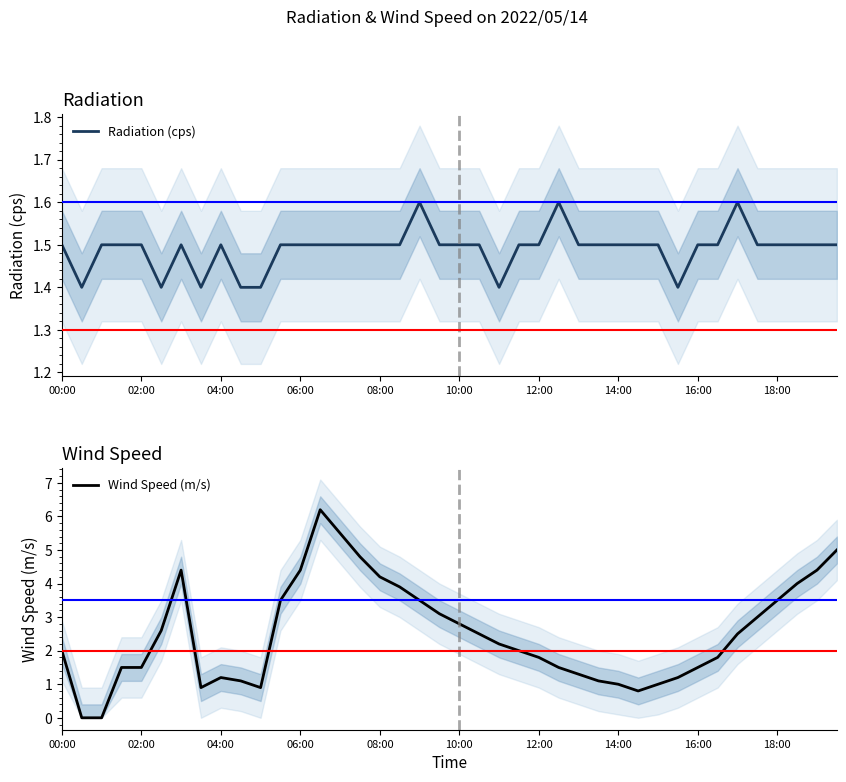

The Radiation (cps) series shows 1.5 at 16:00. True or false?

True